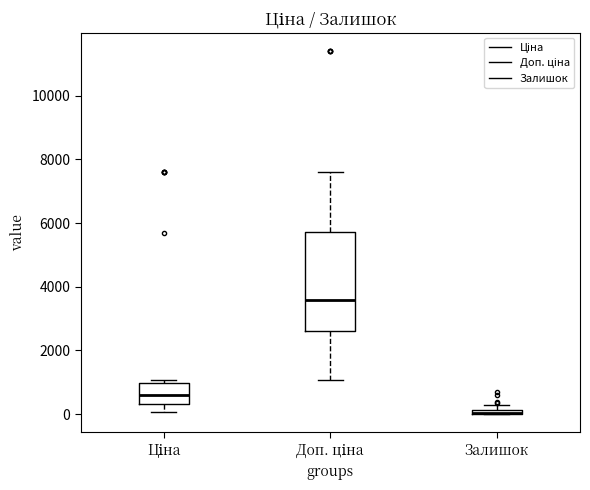

Comparing the boxes themselves (not the whiskers), which one is the tallest?

Доп. ціна